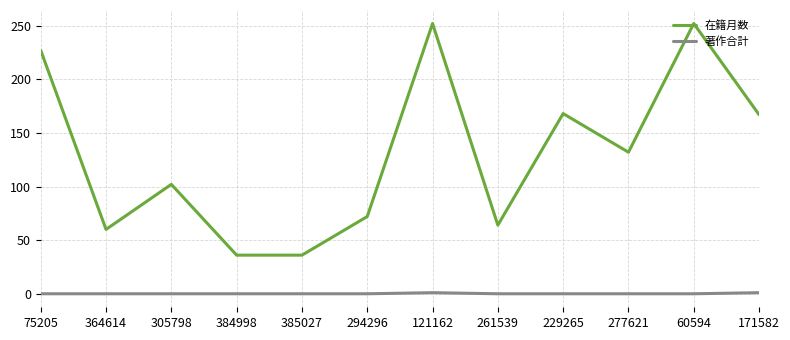

The value of 著作合計 at 60594 is 0. True or false?

True